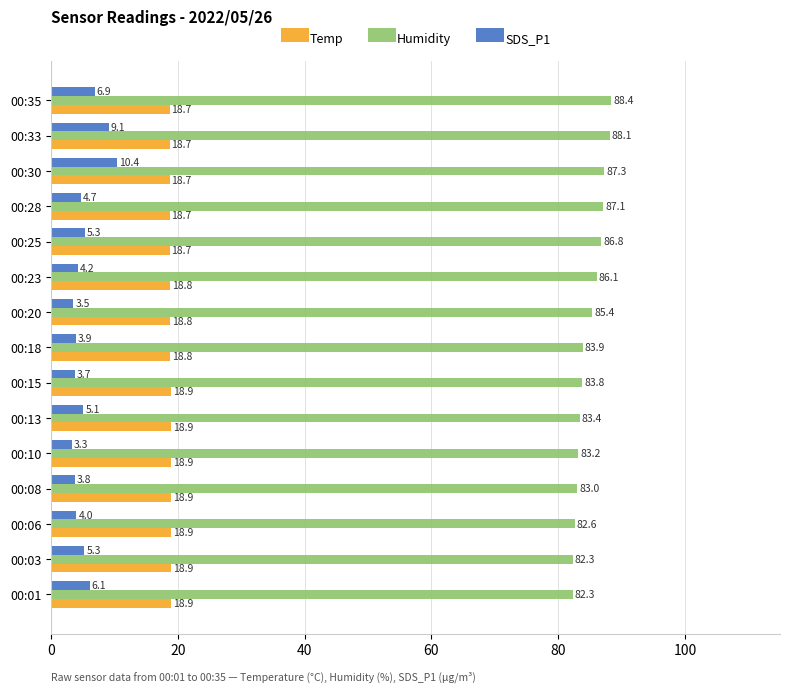

What are all the series names shown in the legend?

Temp, Humidity, SDS_P1